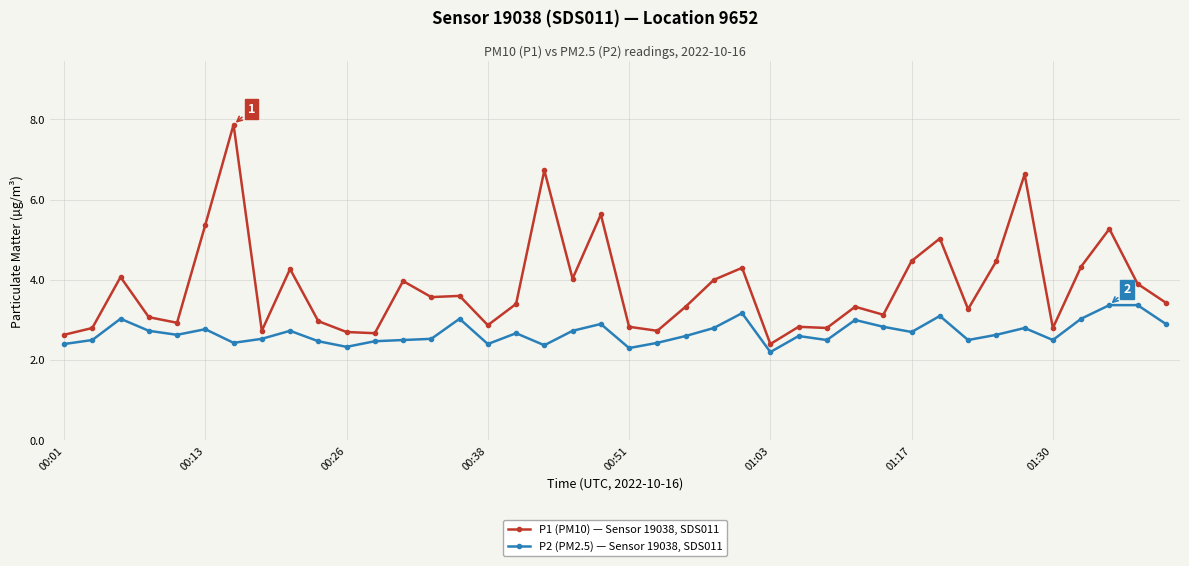

What is the highest value of the P1 (PM10) — Sensor 19038, SDS011 series?

7.9